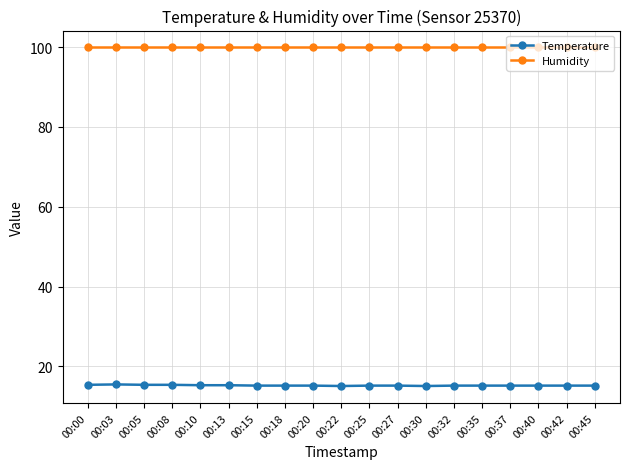

The Temperature series shows 22.6 at 00:35. True or false?

False